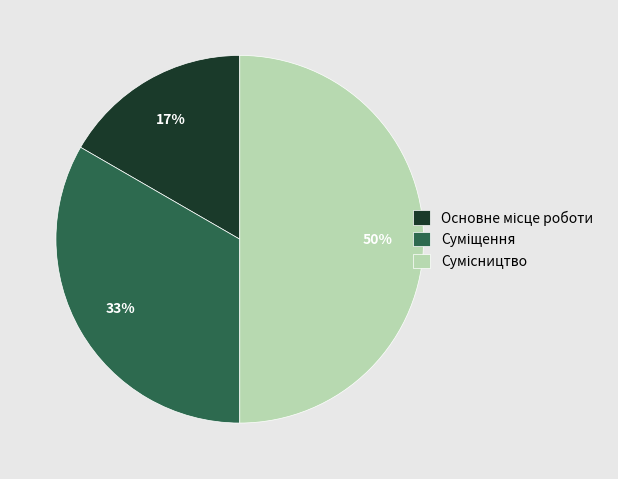

To the nearest percent, what is the average slice percentage?

33%